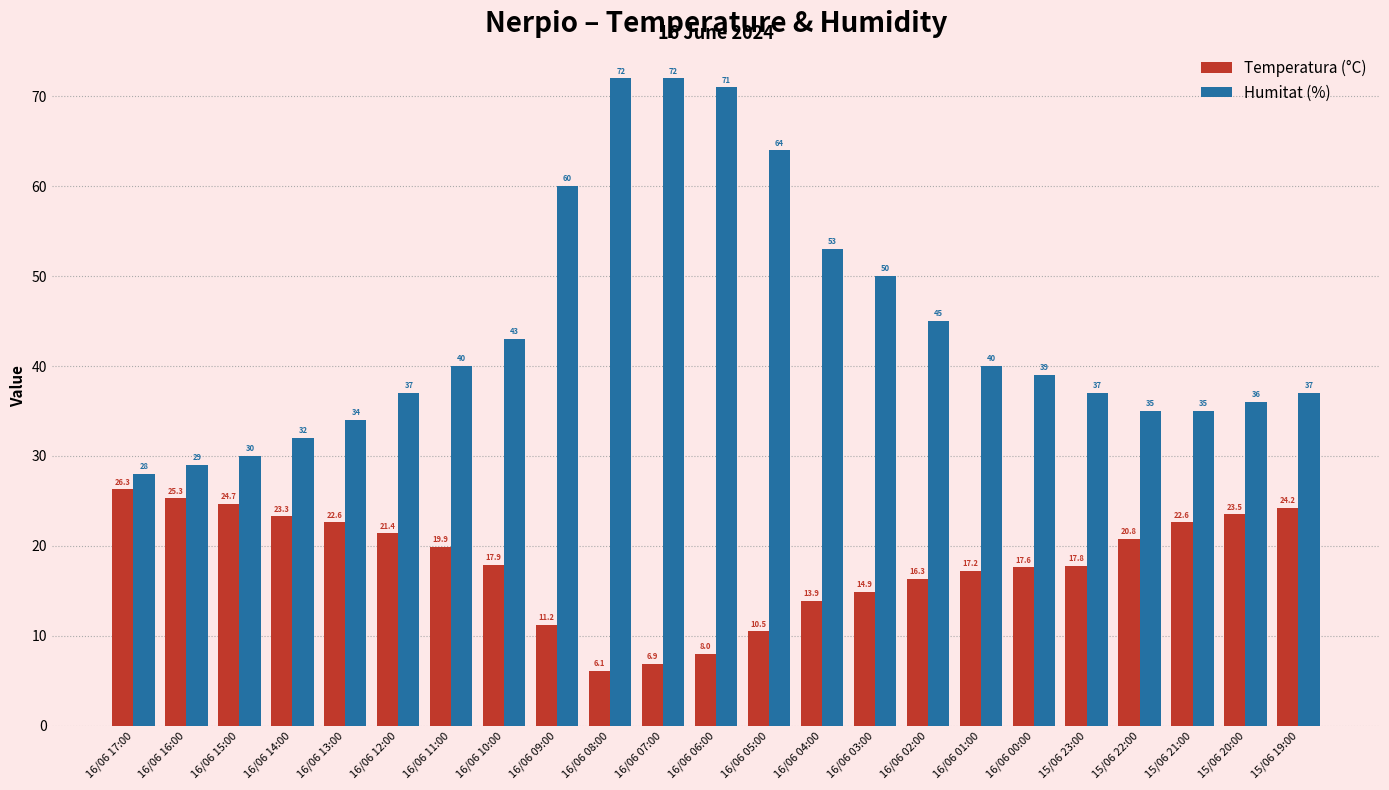

At which label is Temperatura (°C) closest to 16?

16/06 02:00